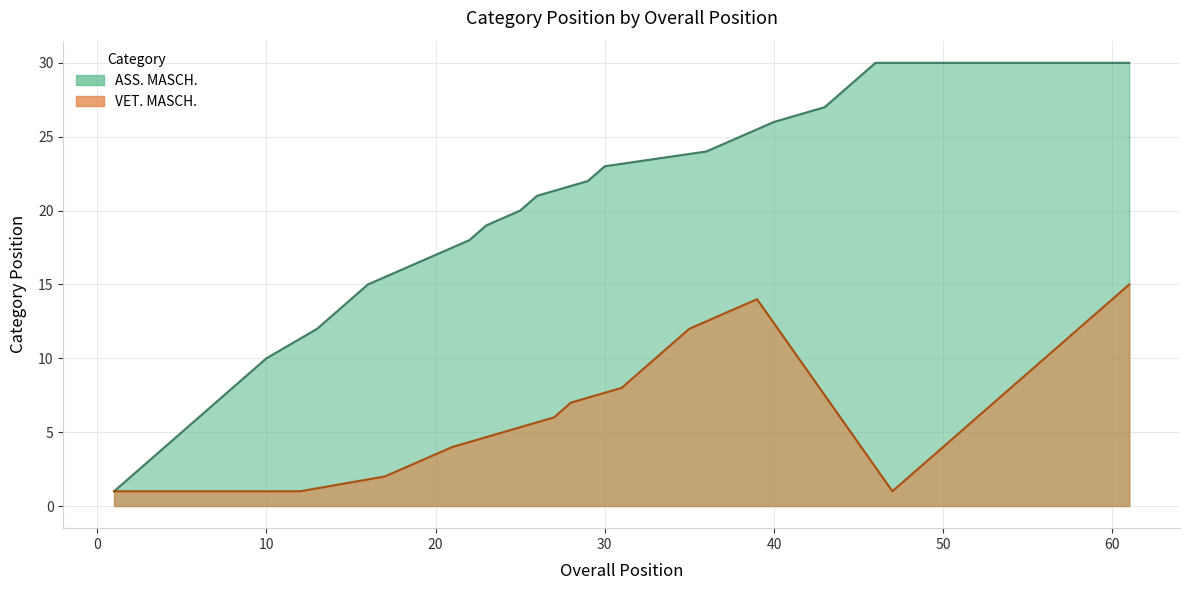

Which series has the largest range (max minus min)?

ASS. MASCH.